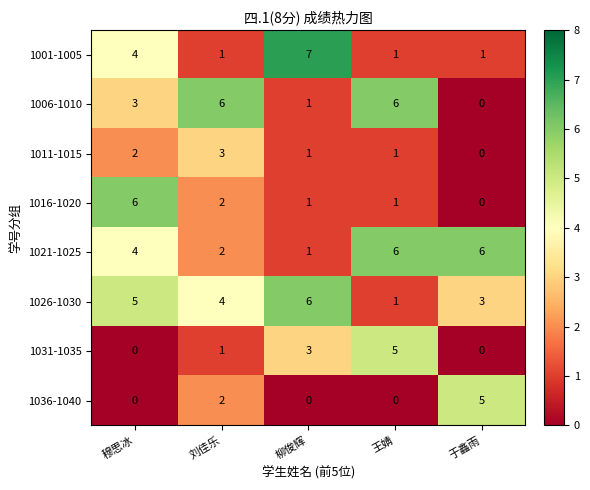

Count the 1031-1035 values in the range 0 to 3.

4